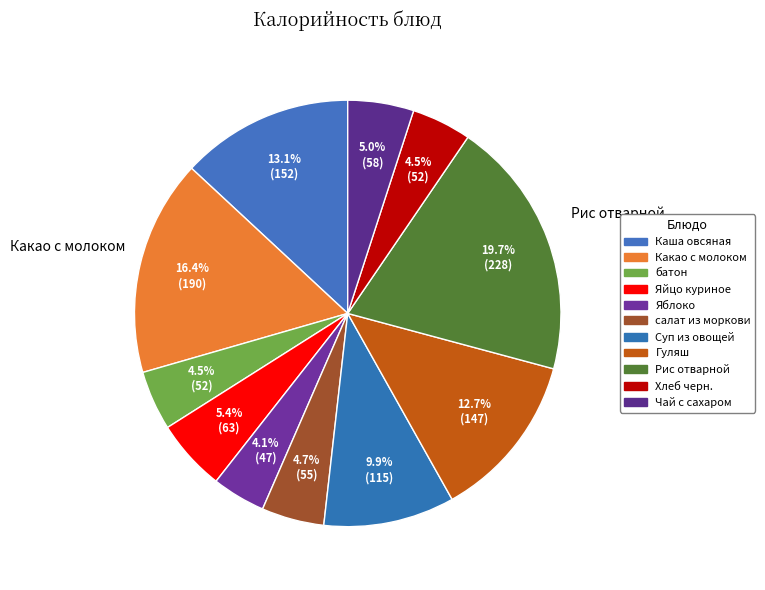

Is there a majority slice in this chart?

No